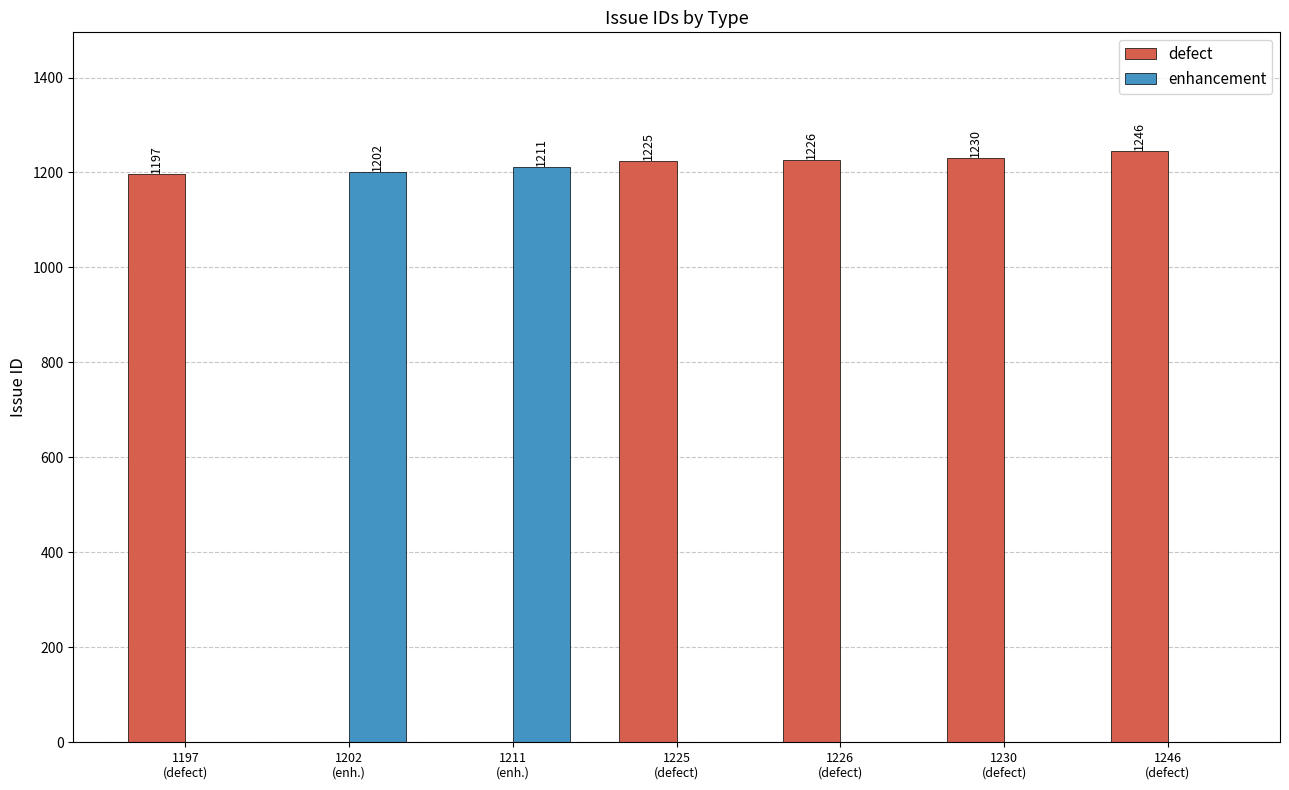

What is the sum of all enhancement values?

2413